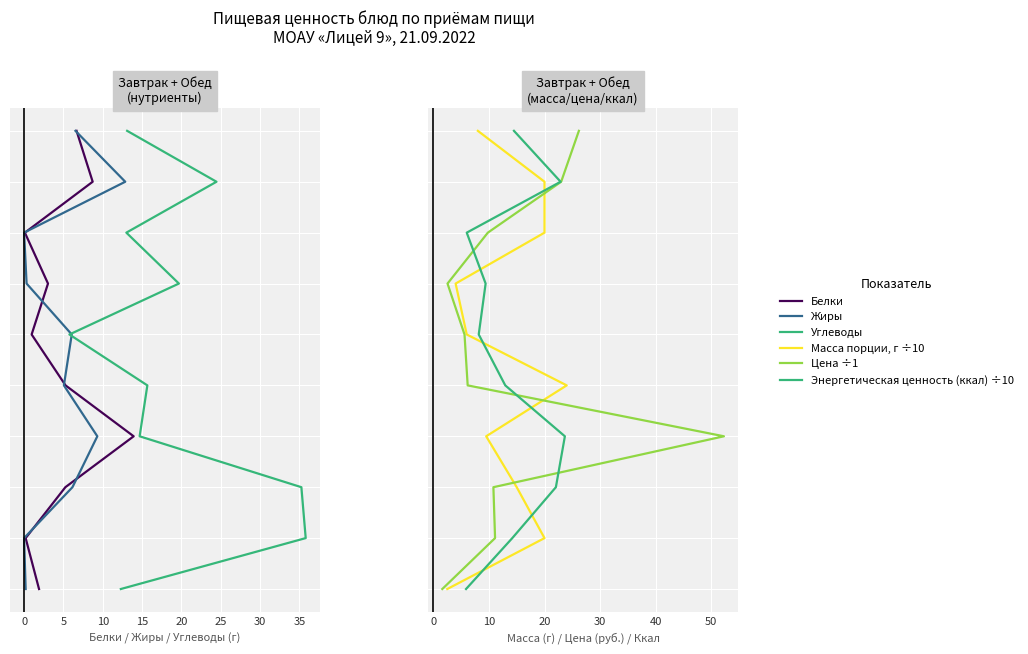

What are all the series names shown in the legend?

Белки, Жиры, Углеводы, Масса порции, г ÷10, Цена ÷1, Энергетическая ценность (ккал) ÷10